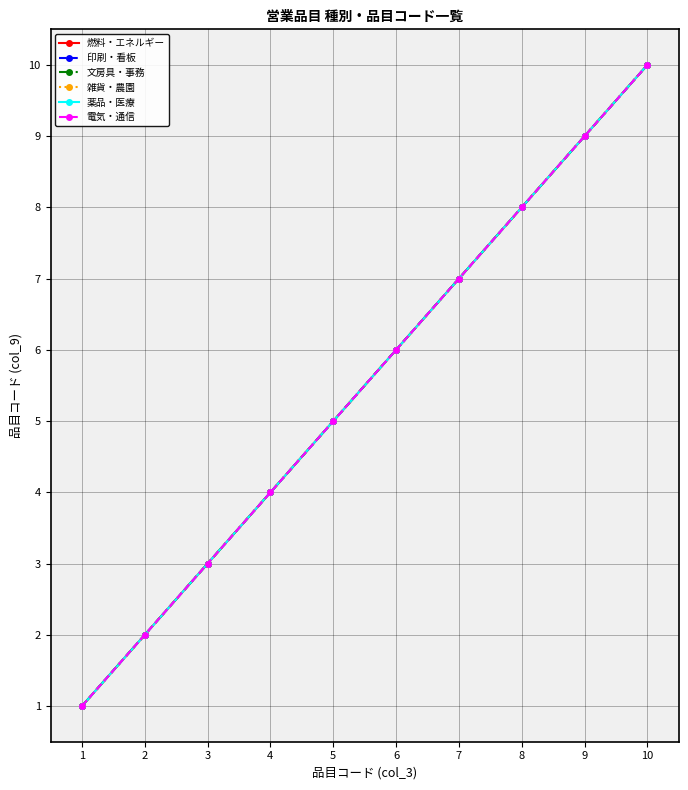

Does the chart have visible grid lines?

Yes